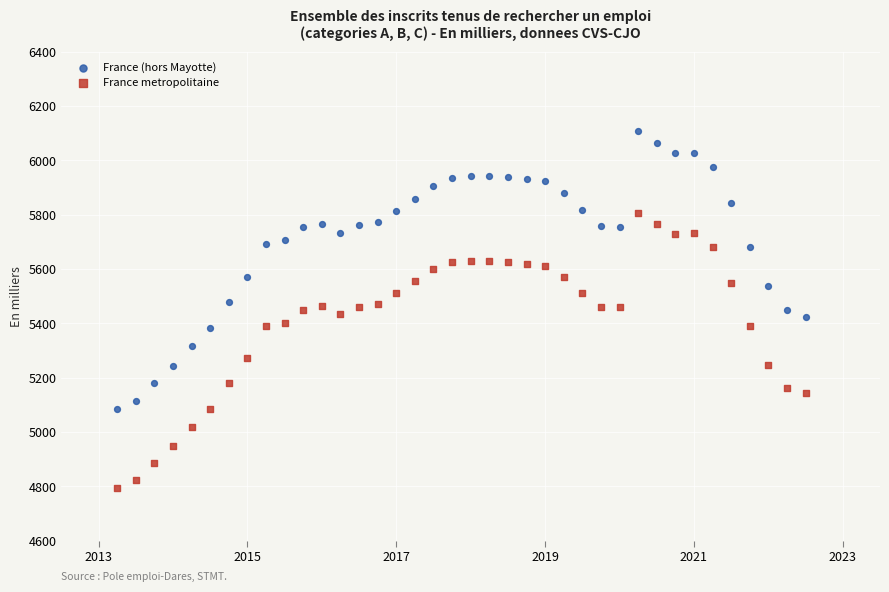

Which series contains the highest Y value?

France (hors Mayotte)